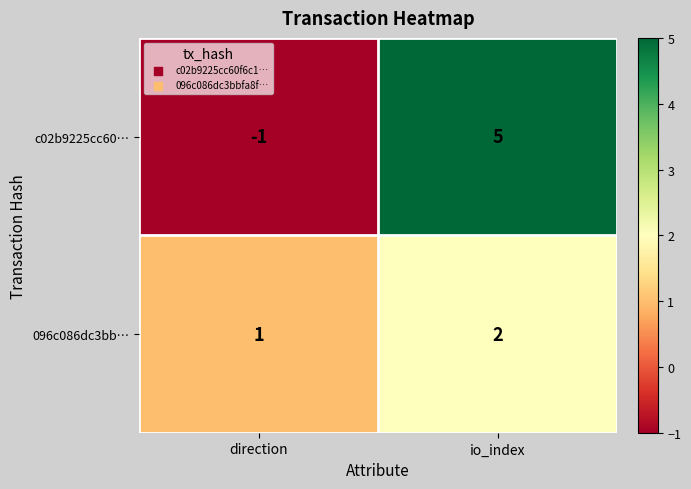

Which series has the largest total across all categories?

c02b9225cc60…